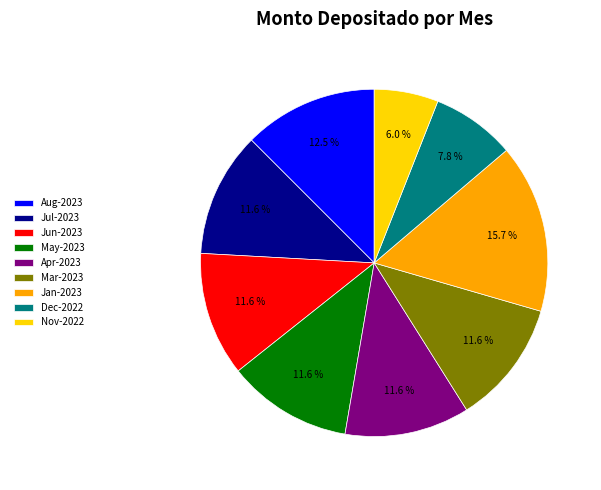

What is the largest slice in the pie chart?

Jan-2023